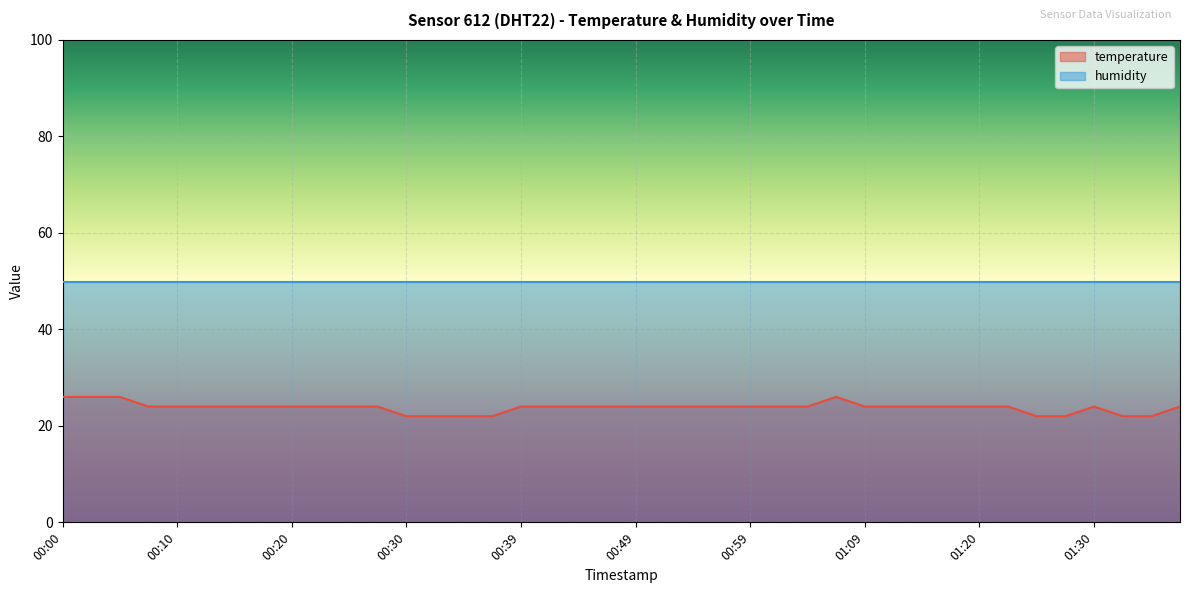

How many interior local peaks (higher than both neighbors) does the data have?

2